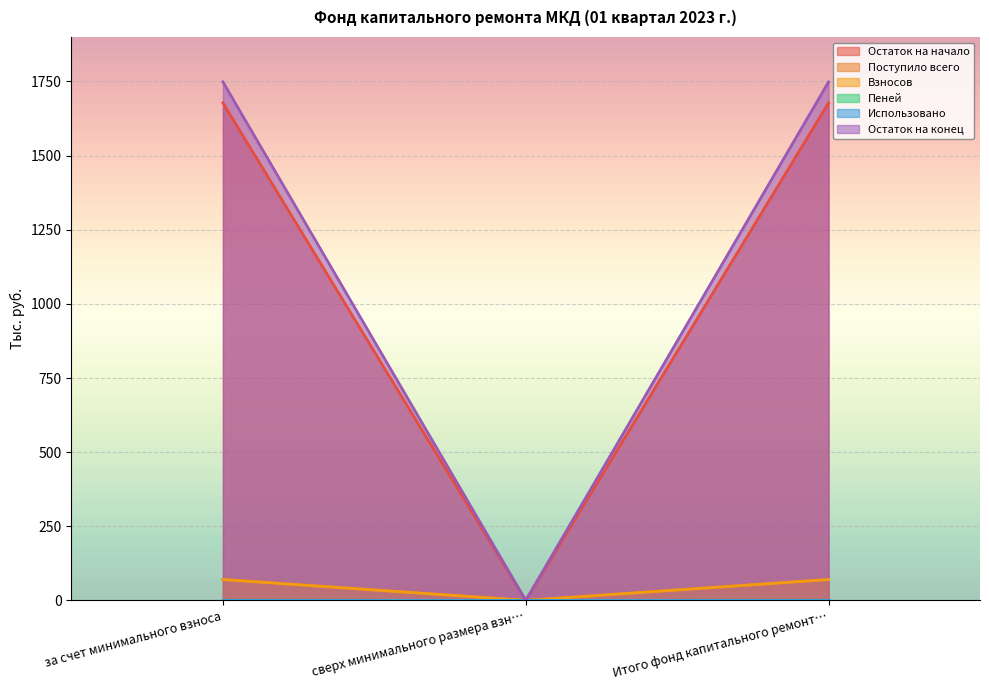

How many data points in Поступило всего are above 70?

2